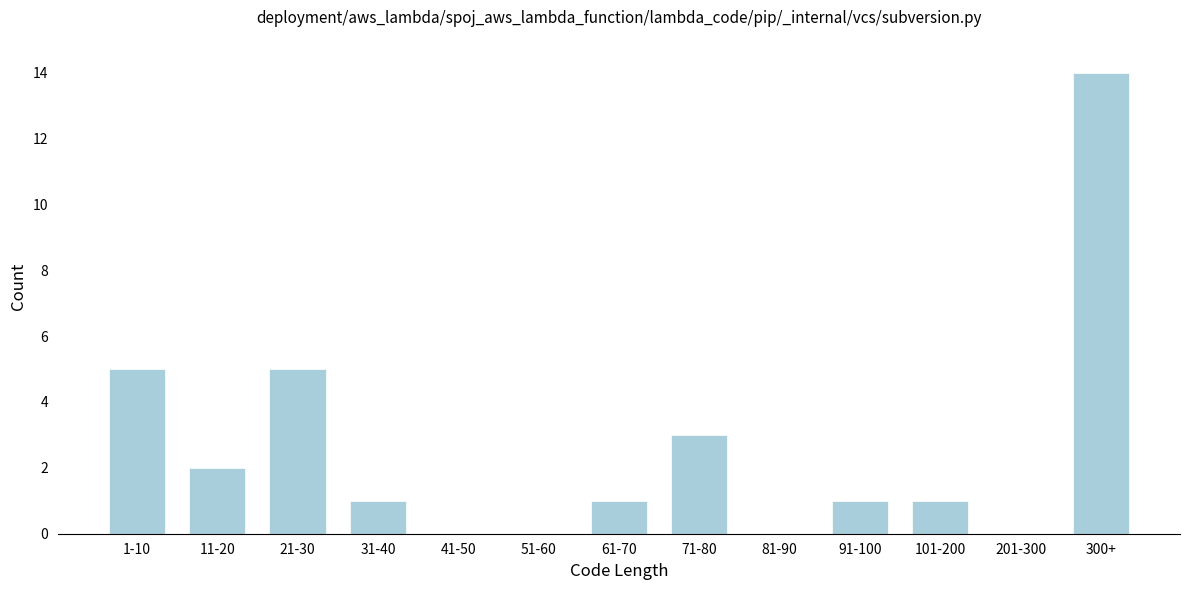

Reading left to right, list all the values displayed in this chart.

1-10=5	11-20=2	21-30=5	31-40=1	41-50=0	51-60=0	61-70=1	71-80=3	81-90=0	91-100=1	101-200=1	201-300=0	300+=14